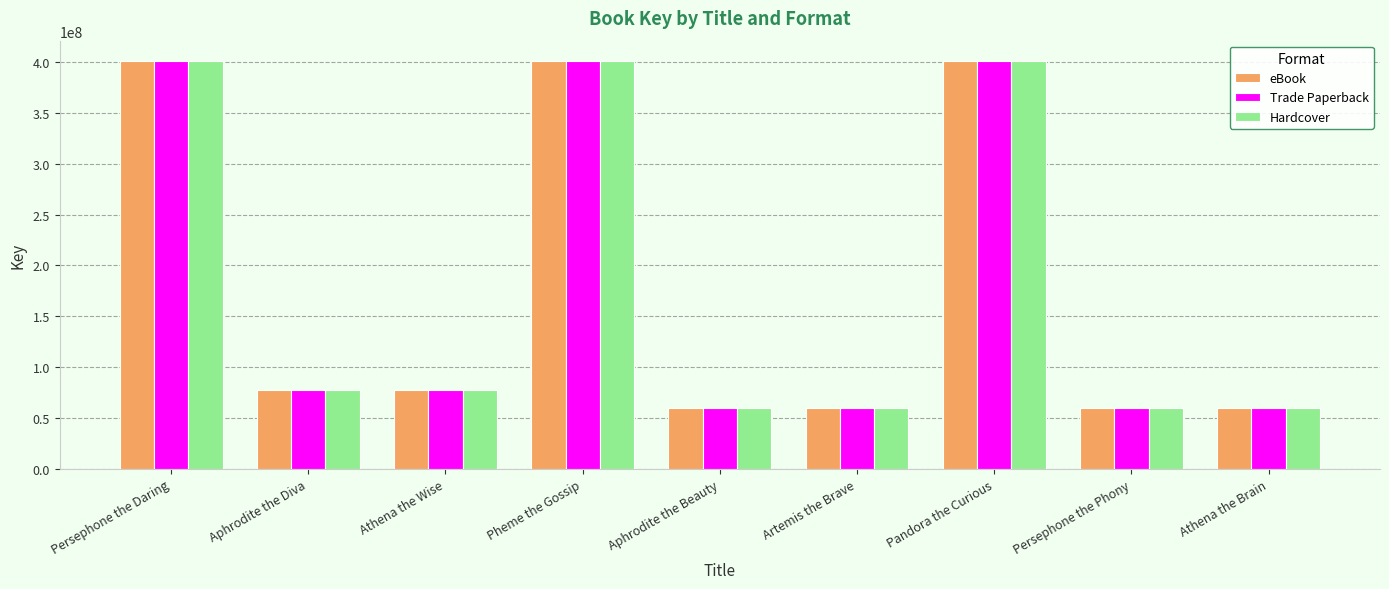

What position from the right is Aphrodite the Beauty?

5